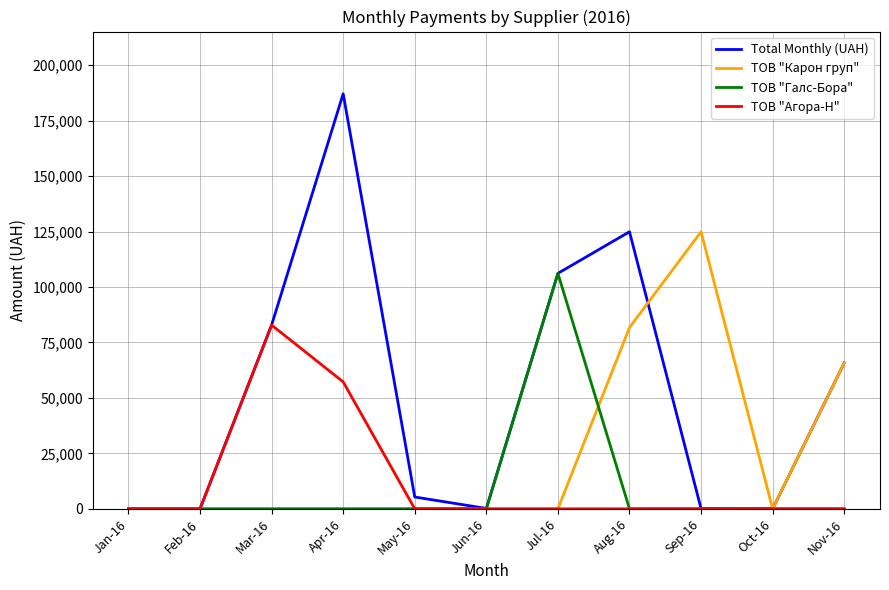

The value of ТОВ "Карон груп" at Jul-16 is 0.0. True or false?

True